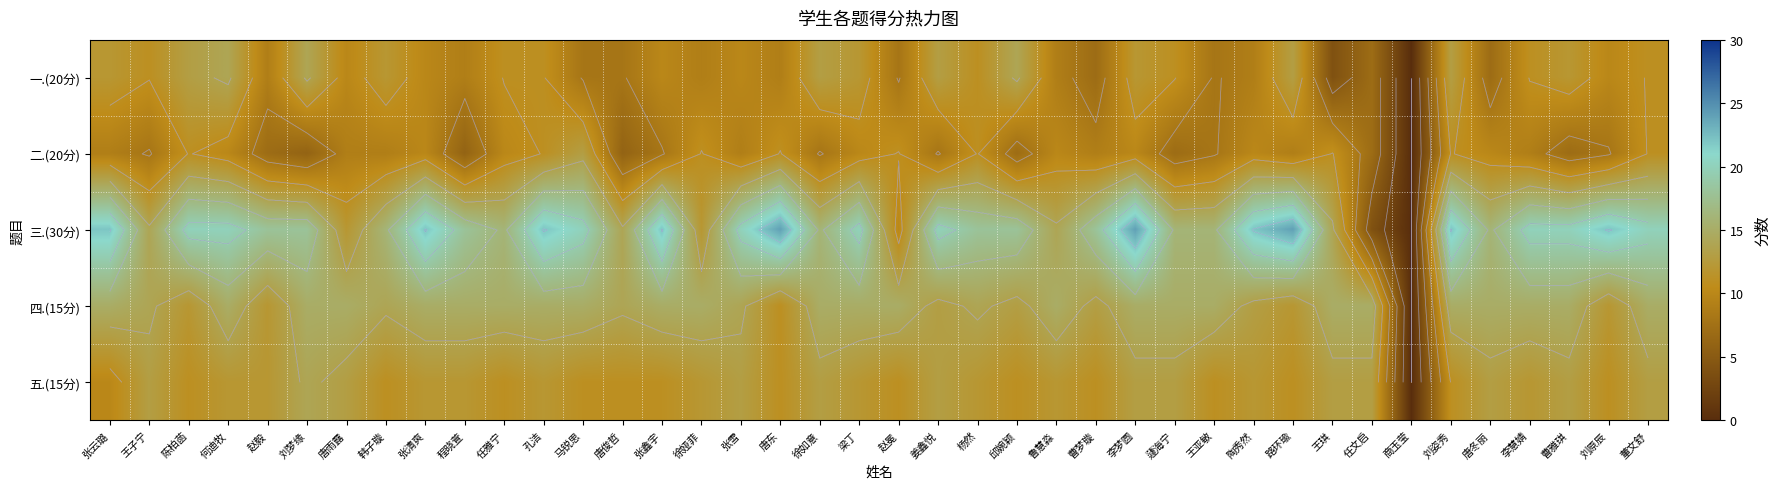

Which series changed the most between 姜鑫悦 and 陶秀然?

一.(20分)